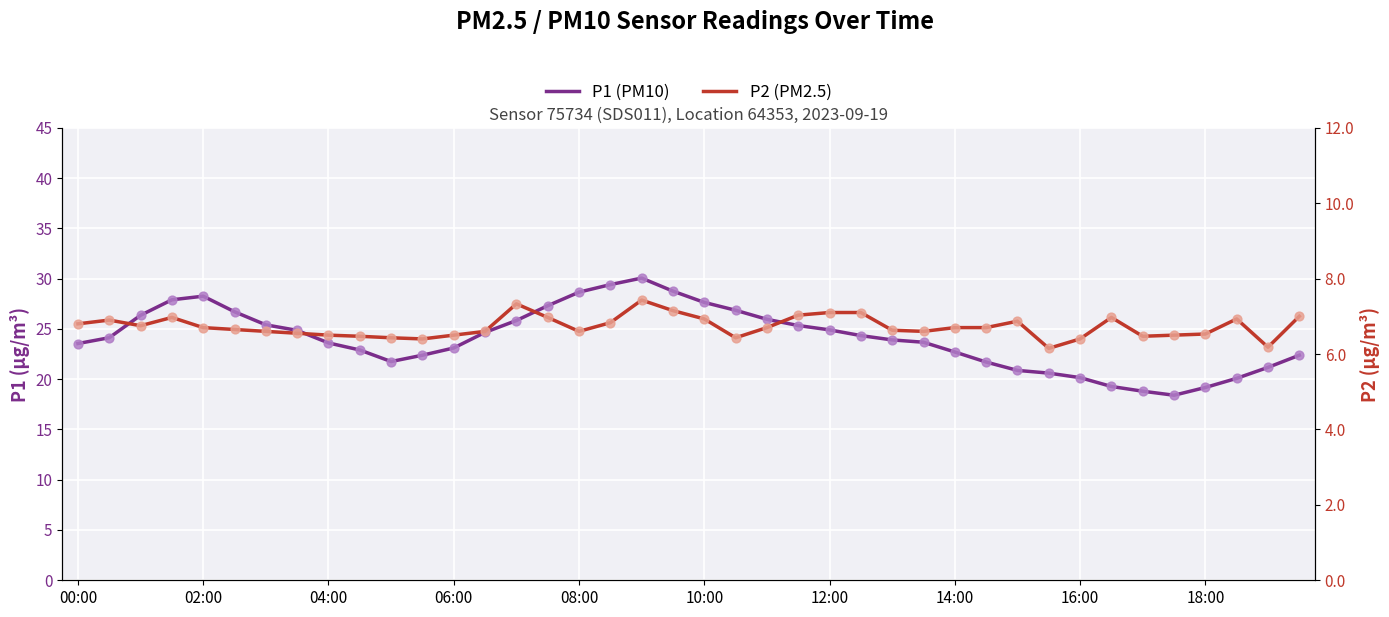

At how many categories does at least one series exceed 28?

5